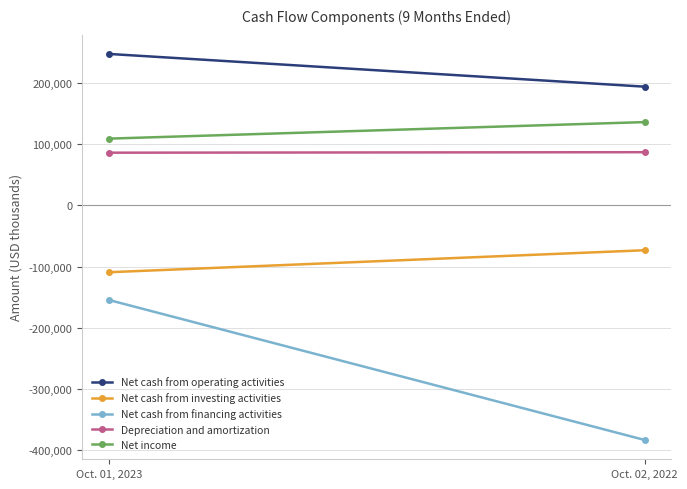

At which category does the chart reach its minimum across all series?

Oct. 02, 2022